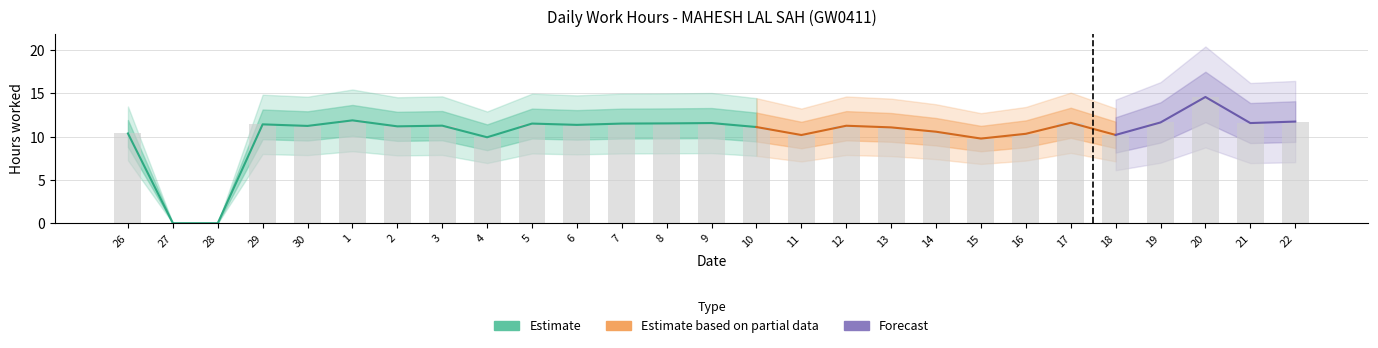

Count the number of values greater than 11.

18